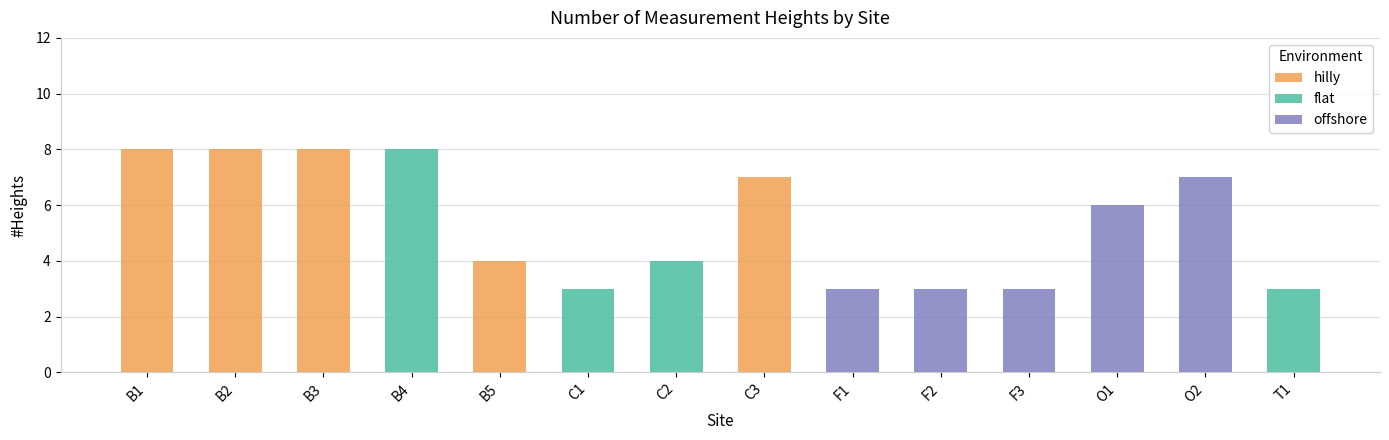

What value does the data have at O2?

7